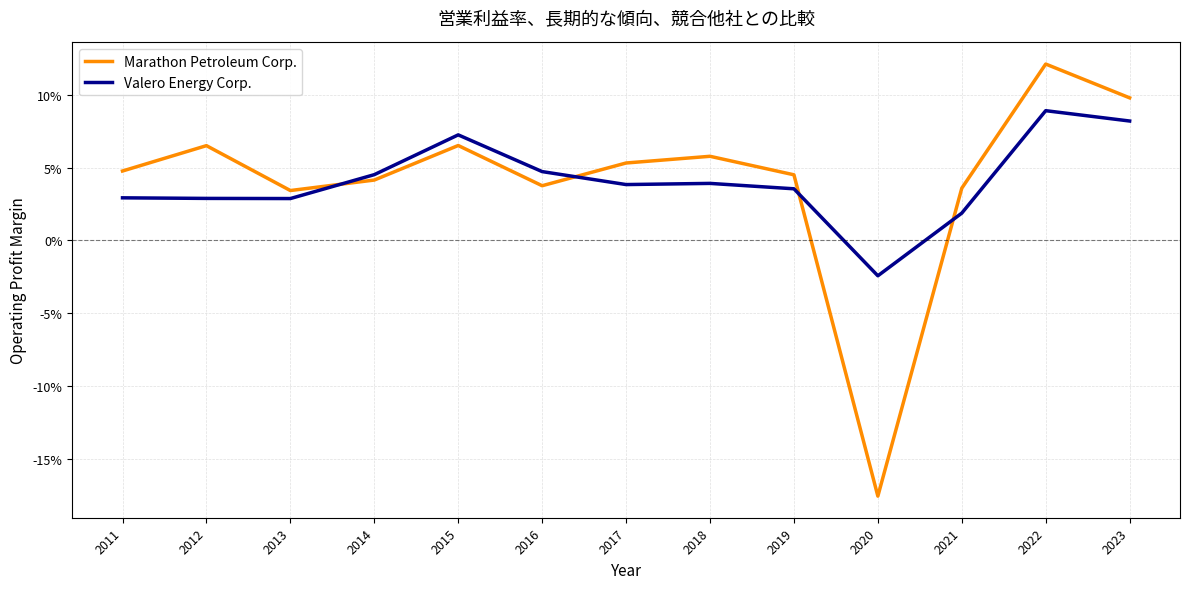

What are all the series names shown in the legend?

Marathon Petroleum Corp., Valero Energy Corp.